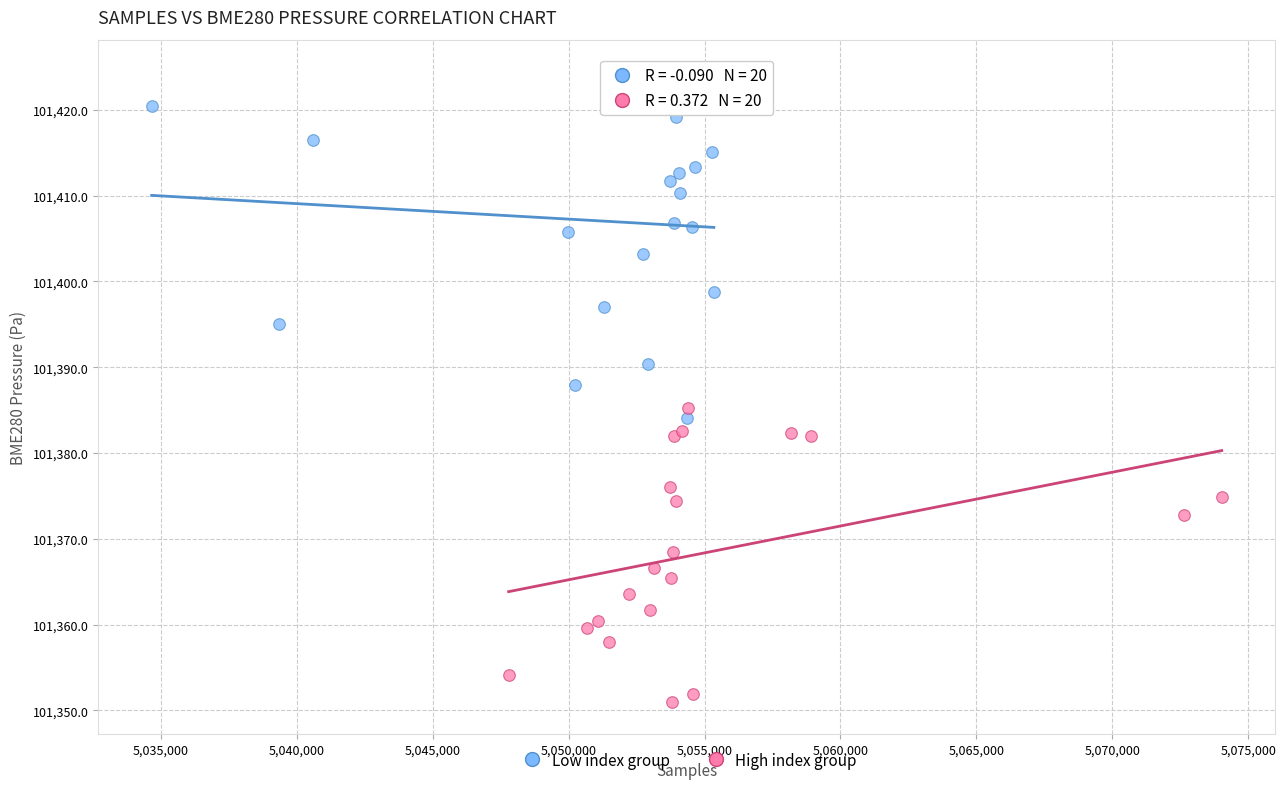

Which series has the largest Y range (max minus min)?

Low index group